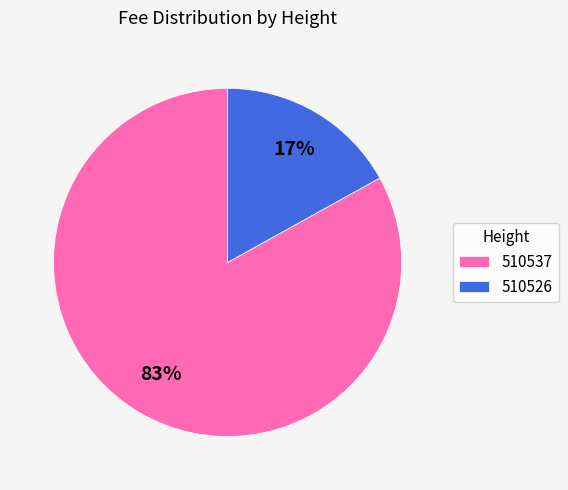

Is there a majority slice in this chart?

Yes